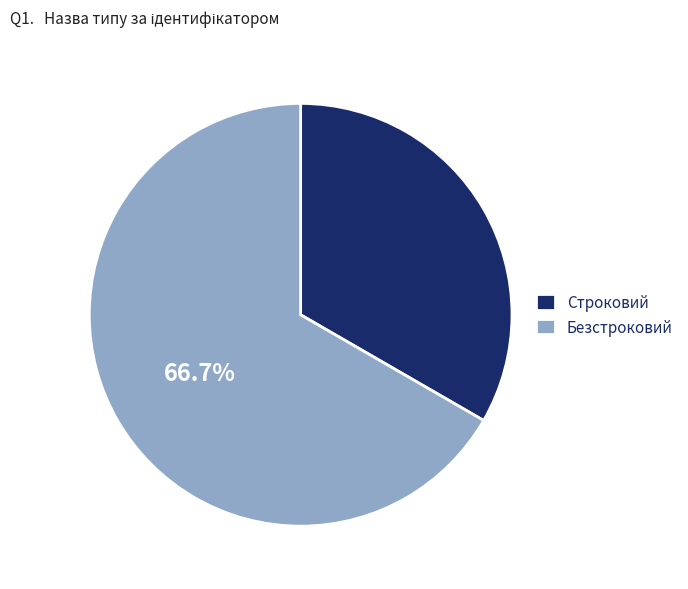

To the nearest percent, what portion does Безстроковий represent?

67%